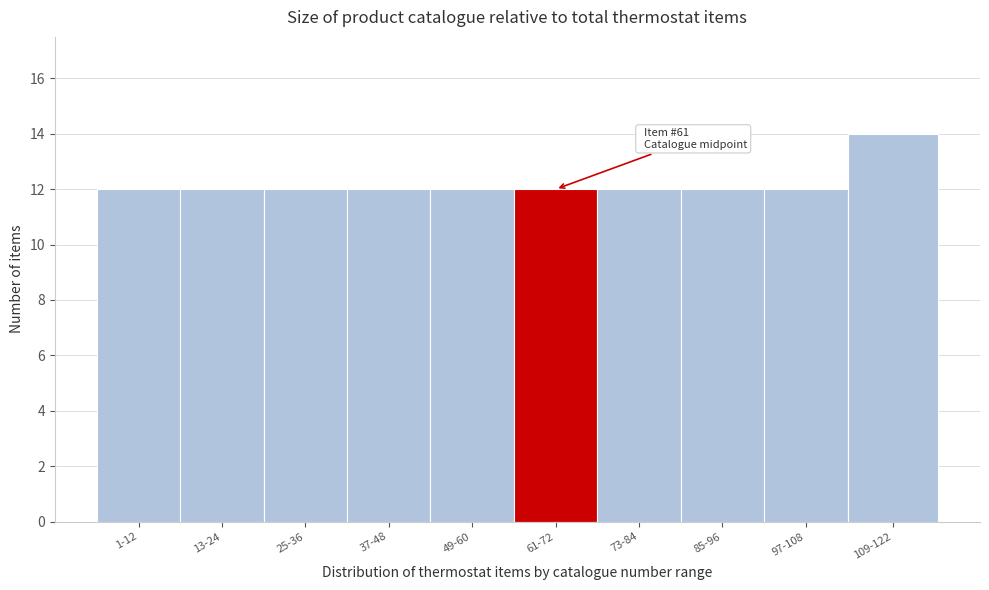

Reading left to right, list all the values displayed in this chart.

12	12	12	12	12	12	12	12	12	14